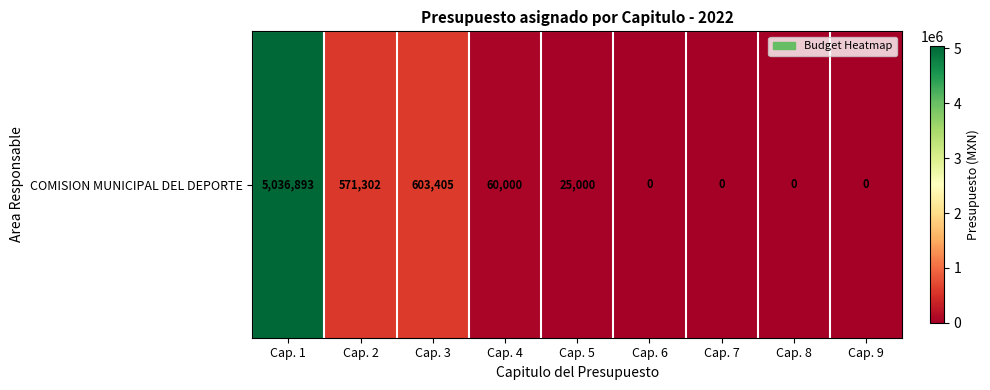

At which label is the value closest to 2518446?

Cap. 3